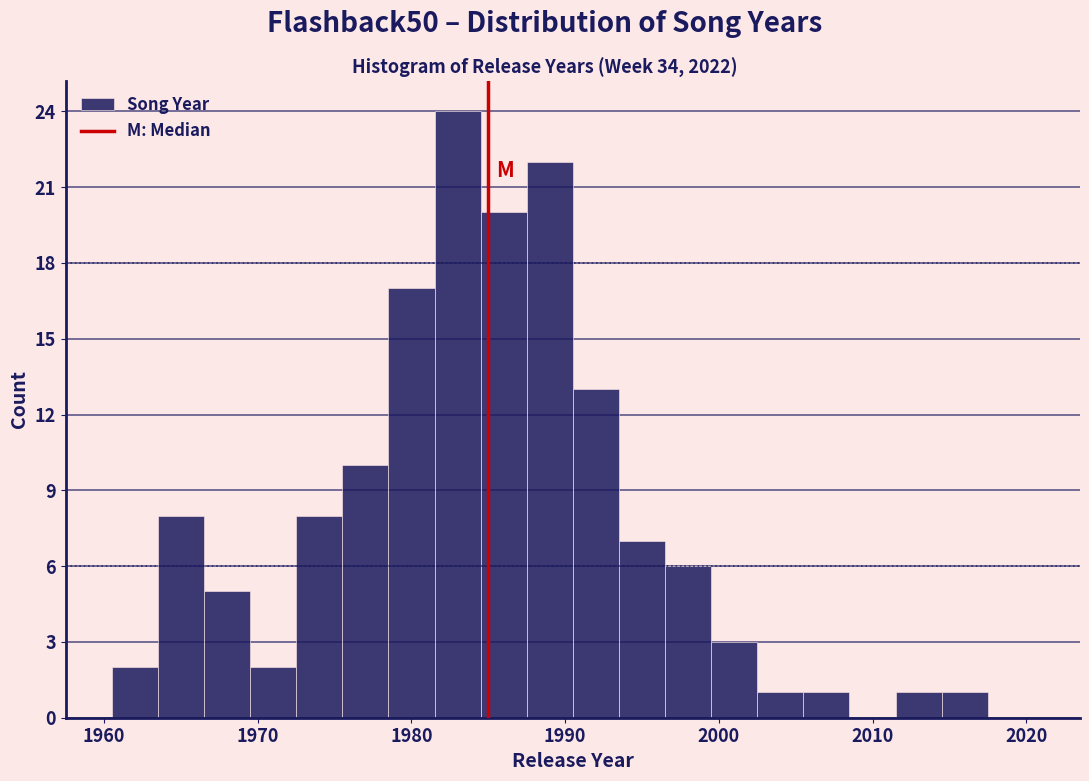

Read against the x-axis, roughly where is the centre of the tallest bar?

1983